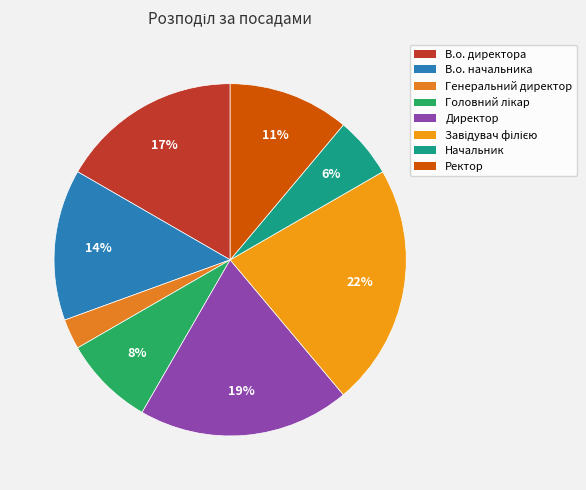

To the nearest percent, what percentage of the pie is В.о. начальника?

14%